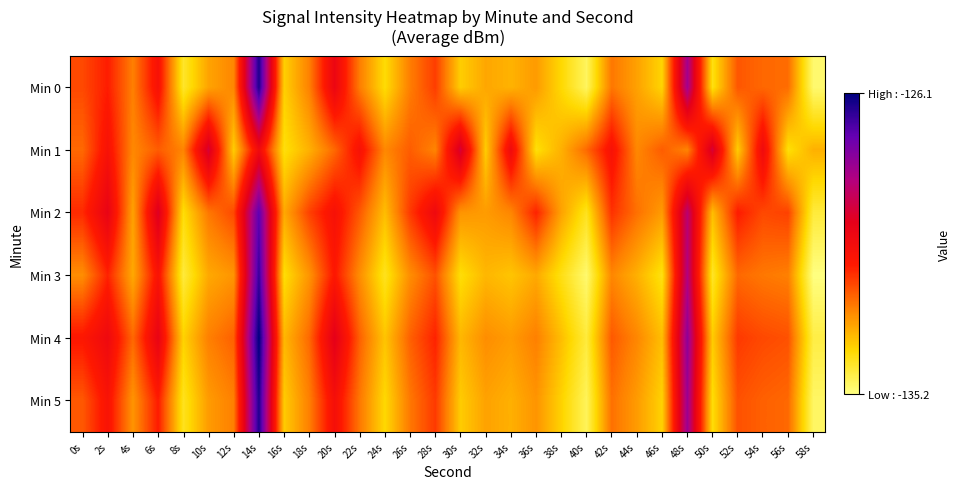

What is the minimum value shown in the chart?

-135.2